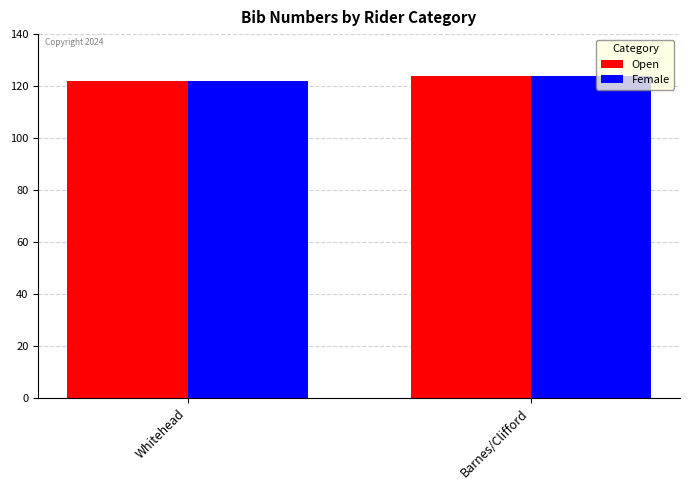

At which label does Female reach its peak?

Barnes/Clifford